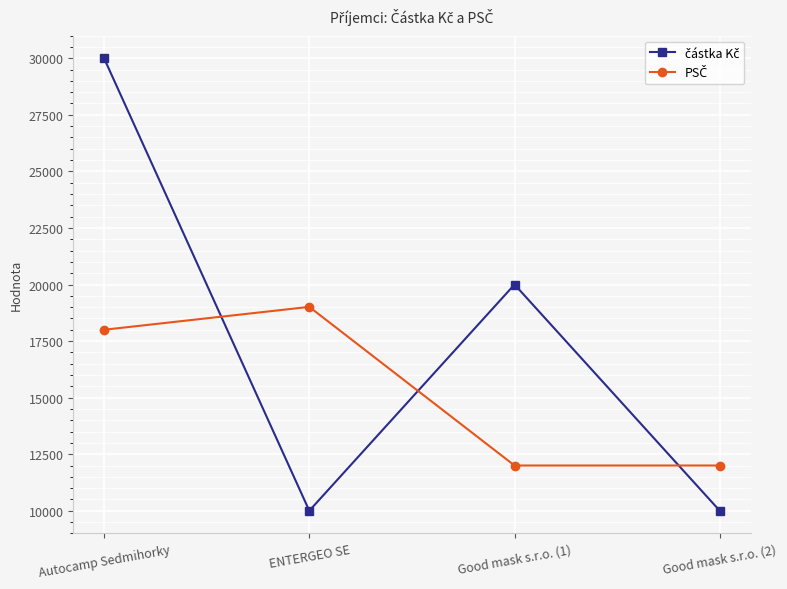

What is the label of the 2nd point from the right?

Good mask s.r.o. (1)